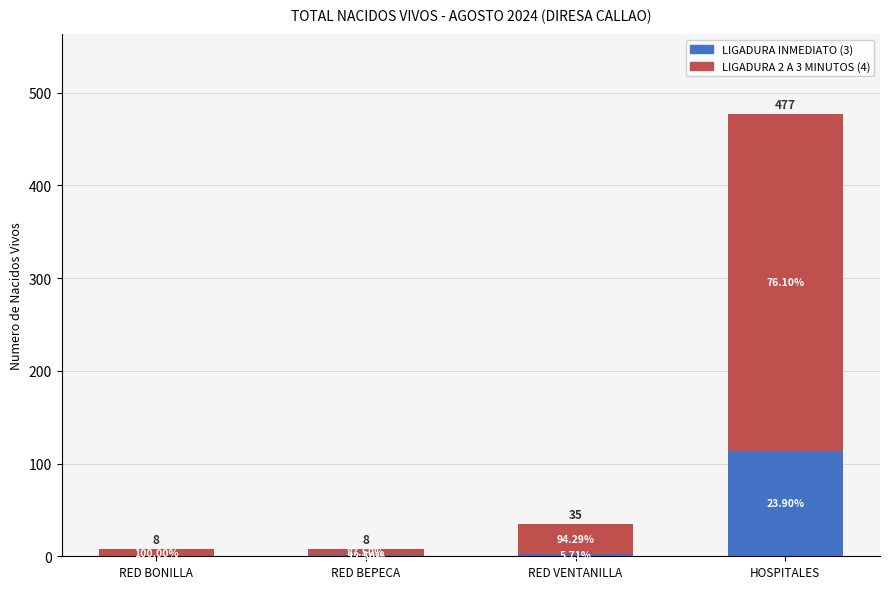

Which series has the widest spread of values?

LIGADURA 2 A 3 MINUTOS (4)